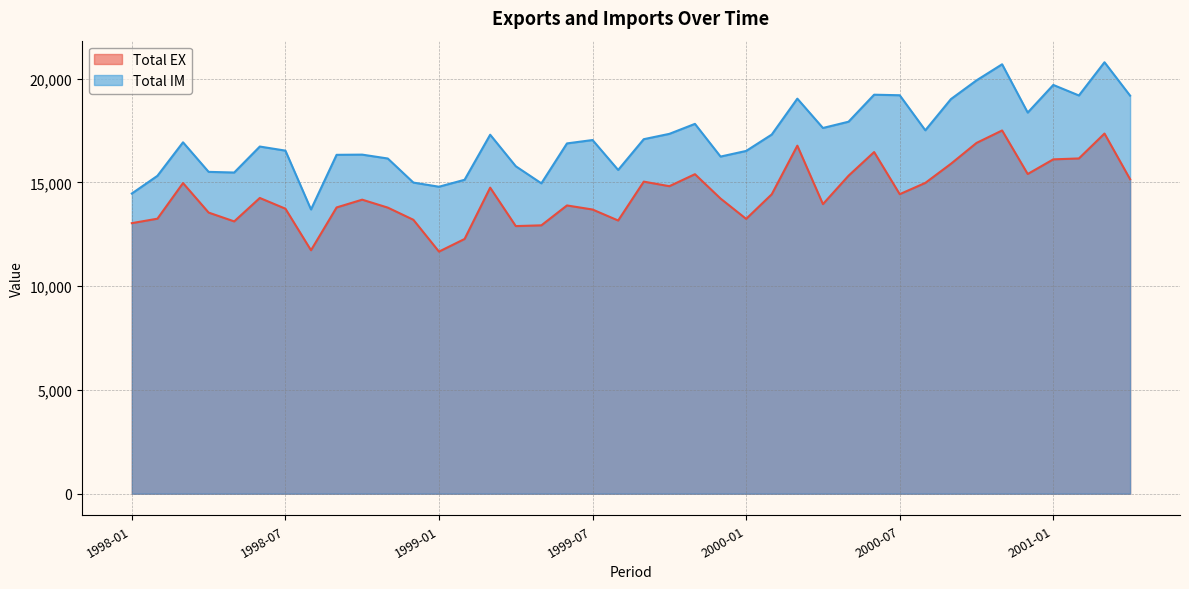

Does the chart display data point markers on the line(s)?

No